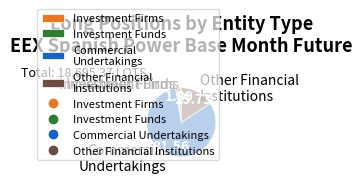

Which category has the biggest portion of the pie?

Commercial Undertakings